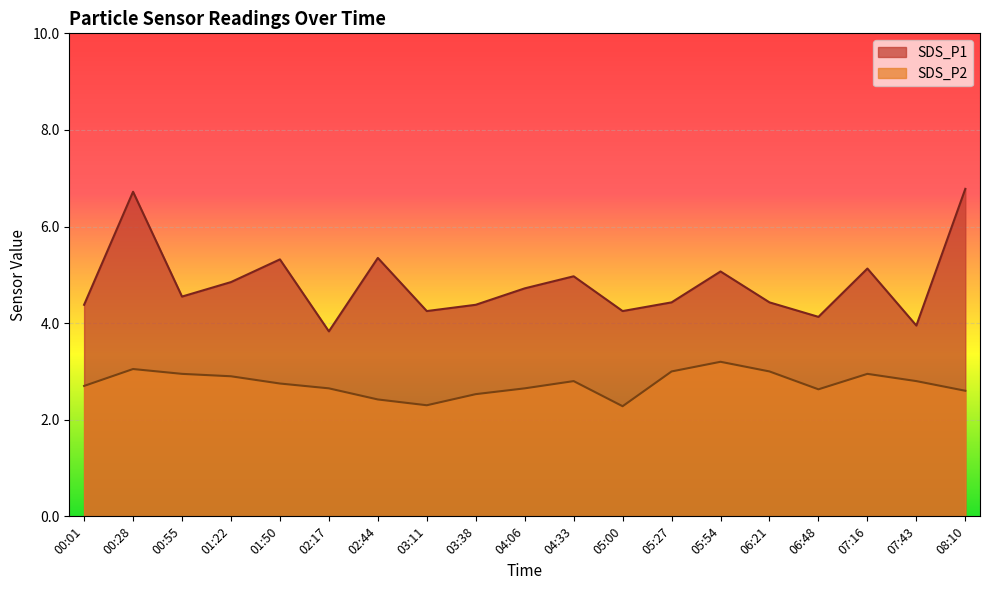

Between 06:48 and 03:11, which is larger?

03:11